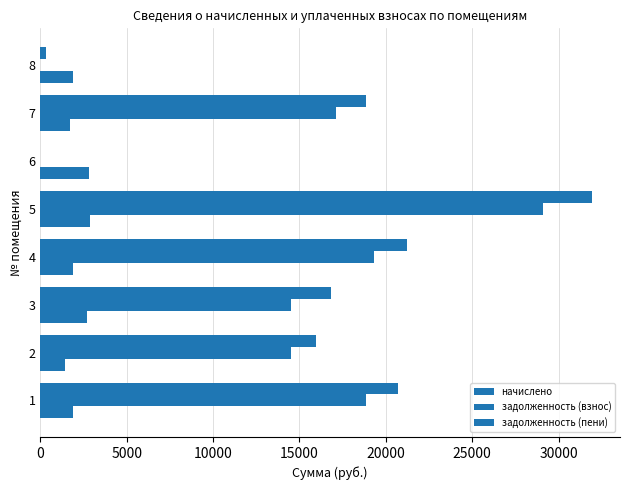

What is the average value of the задолженность (пени) series?

15731.0